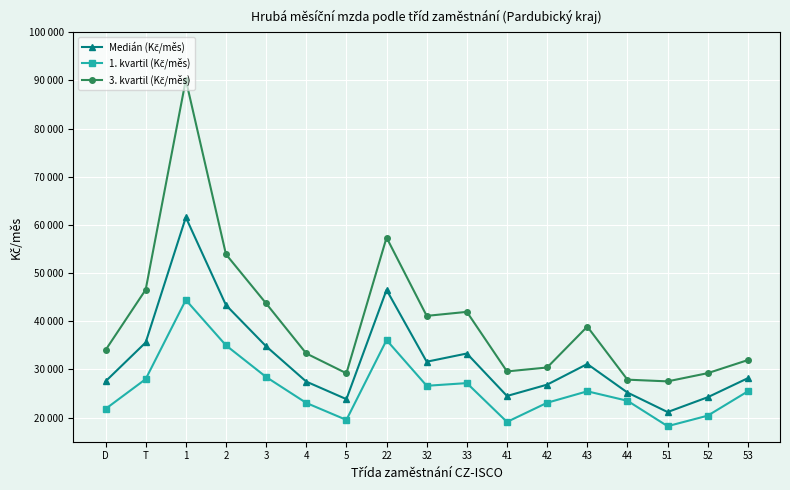

How many interior local valleys does the Medián (Kč/měs) series have?

4